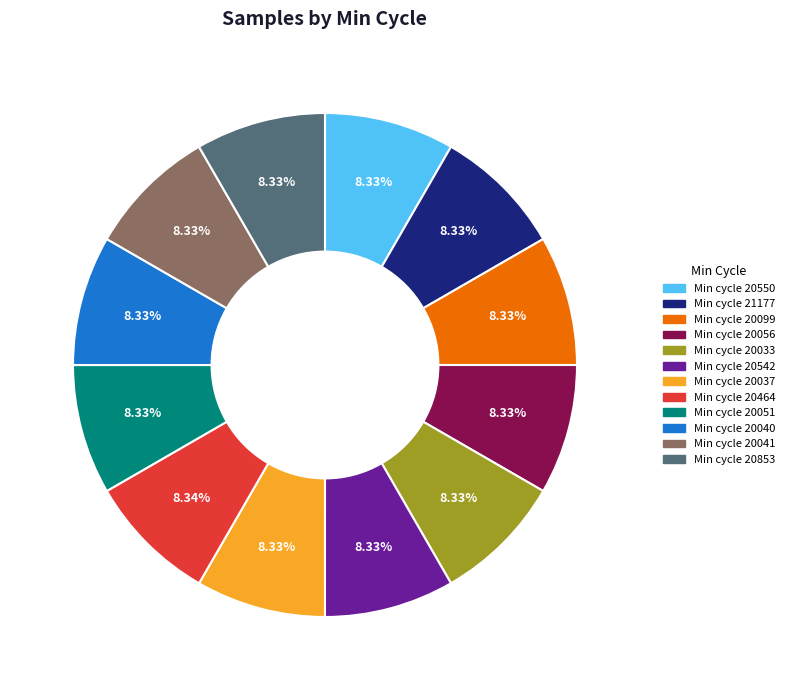

Approximately how many times larger is the value at Min cycle 20040 compared to Min cycle 20099?

1.0